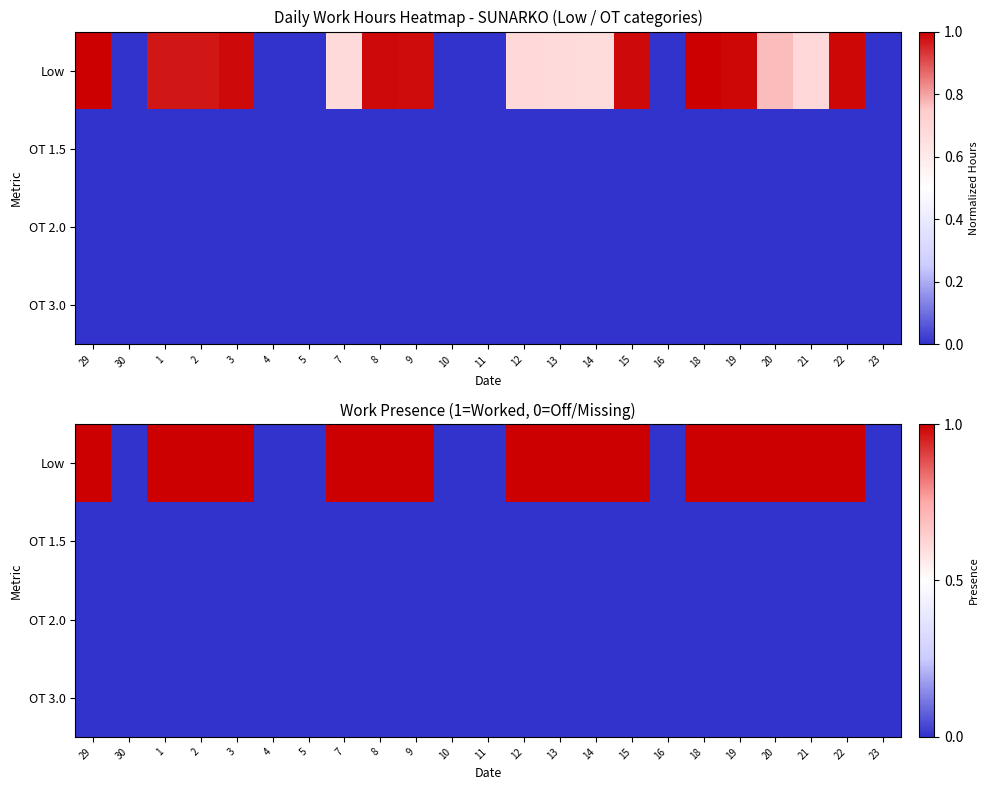

At 4, list the series in order from smallest to largest.

Low, OT 1.5, OT 2.0, OT 3.0